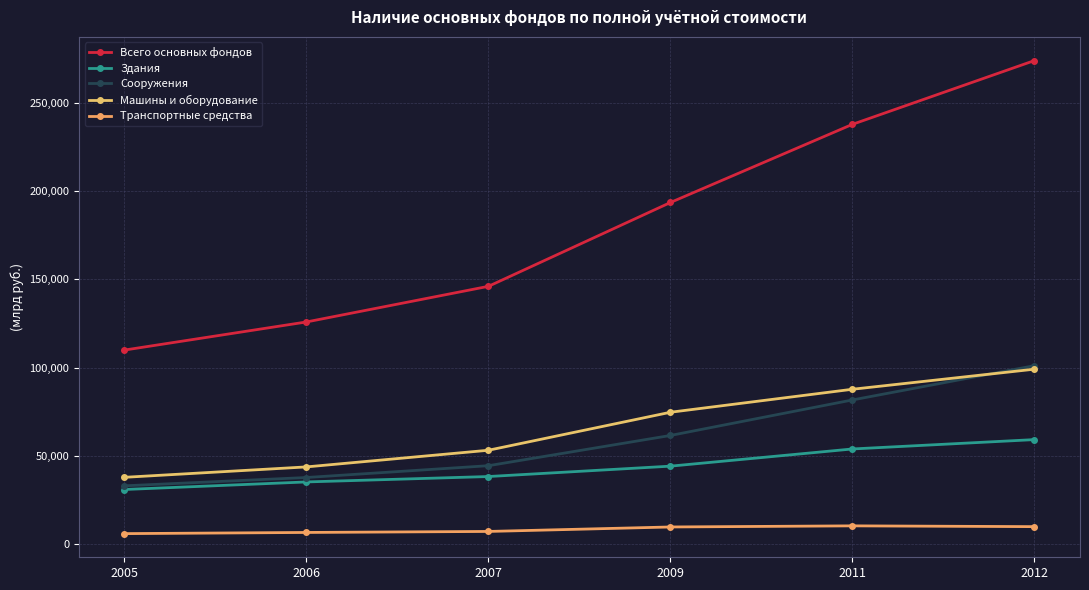

True or false: Всего основных фондов and Транспортные средства intersect in this chart.

False